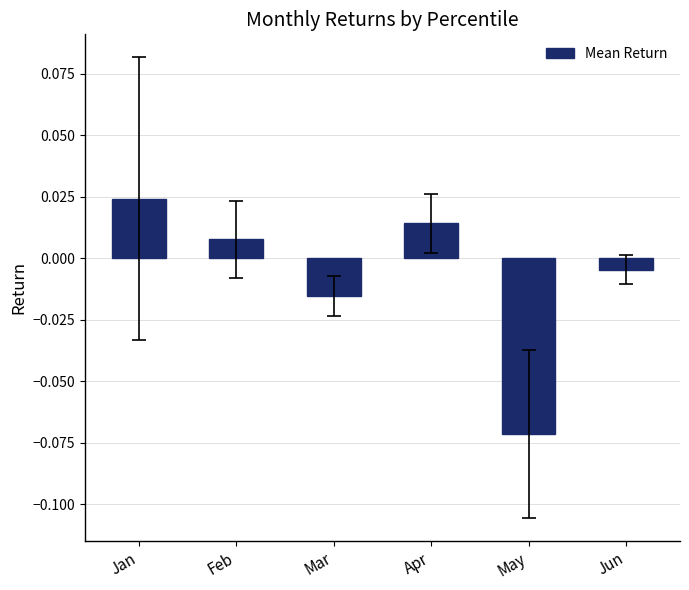

At which label does the data first exceed 0?

Jan